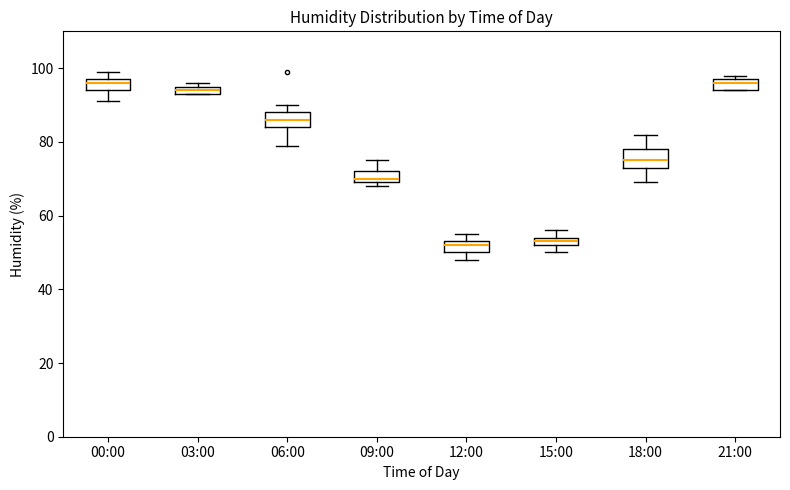

Where is the upper edge of the box for 09:00 on the y-axis? The values are not printed on the chart, so give them approximately, as read against the axis.

72